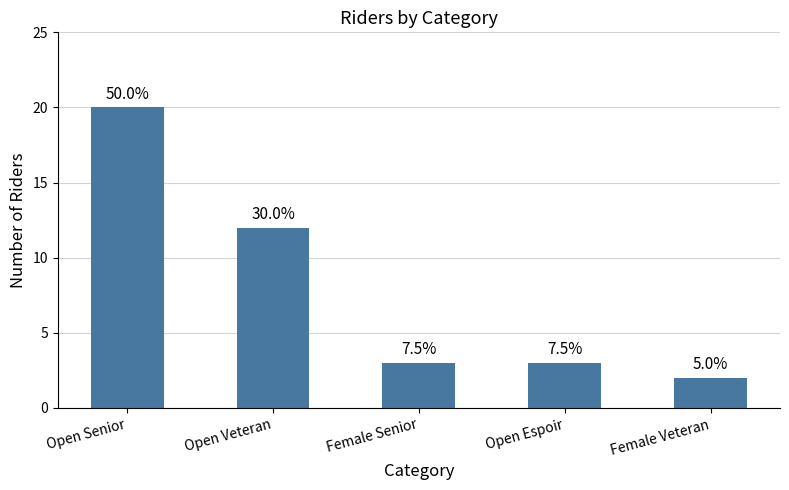

The value at Open Veteran is 12. True or false?

True